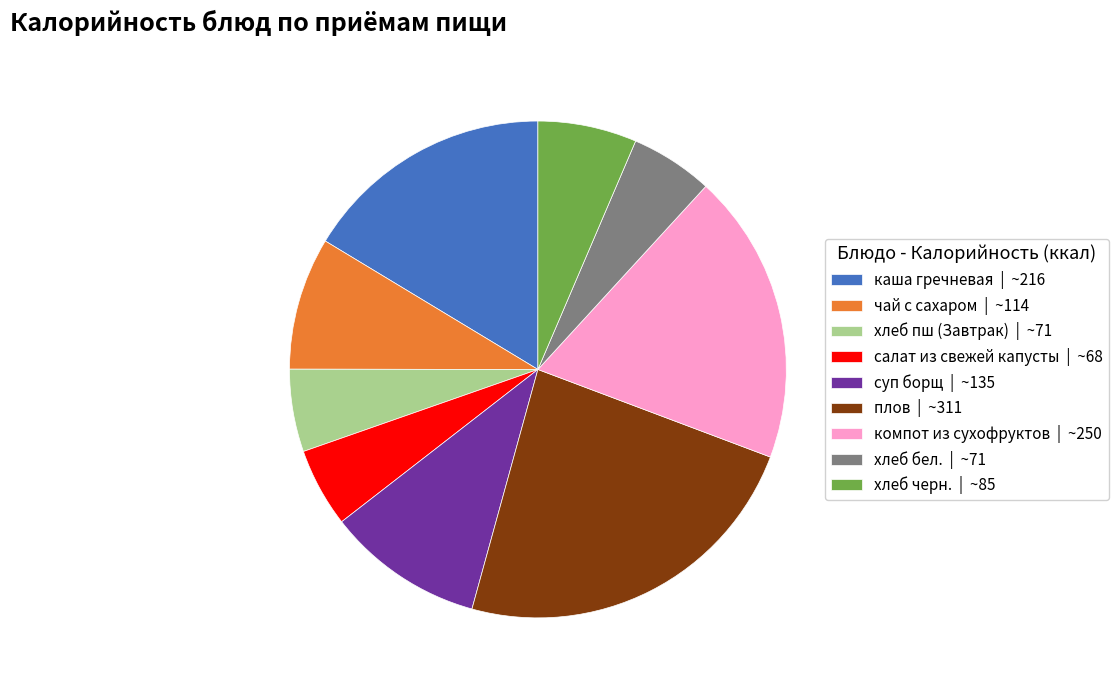

The каша гречневая | ~216 slice represents 9% of the pie. True or false?

False